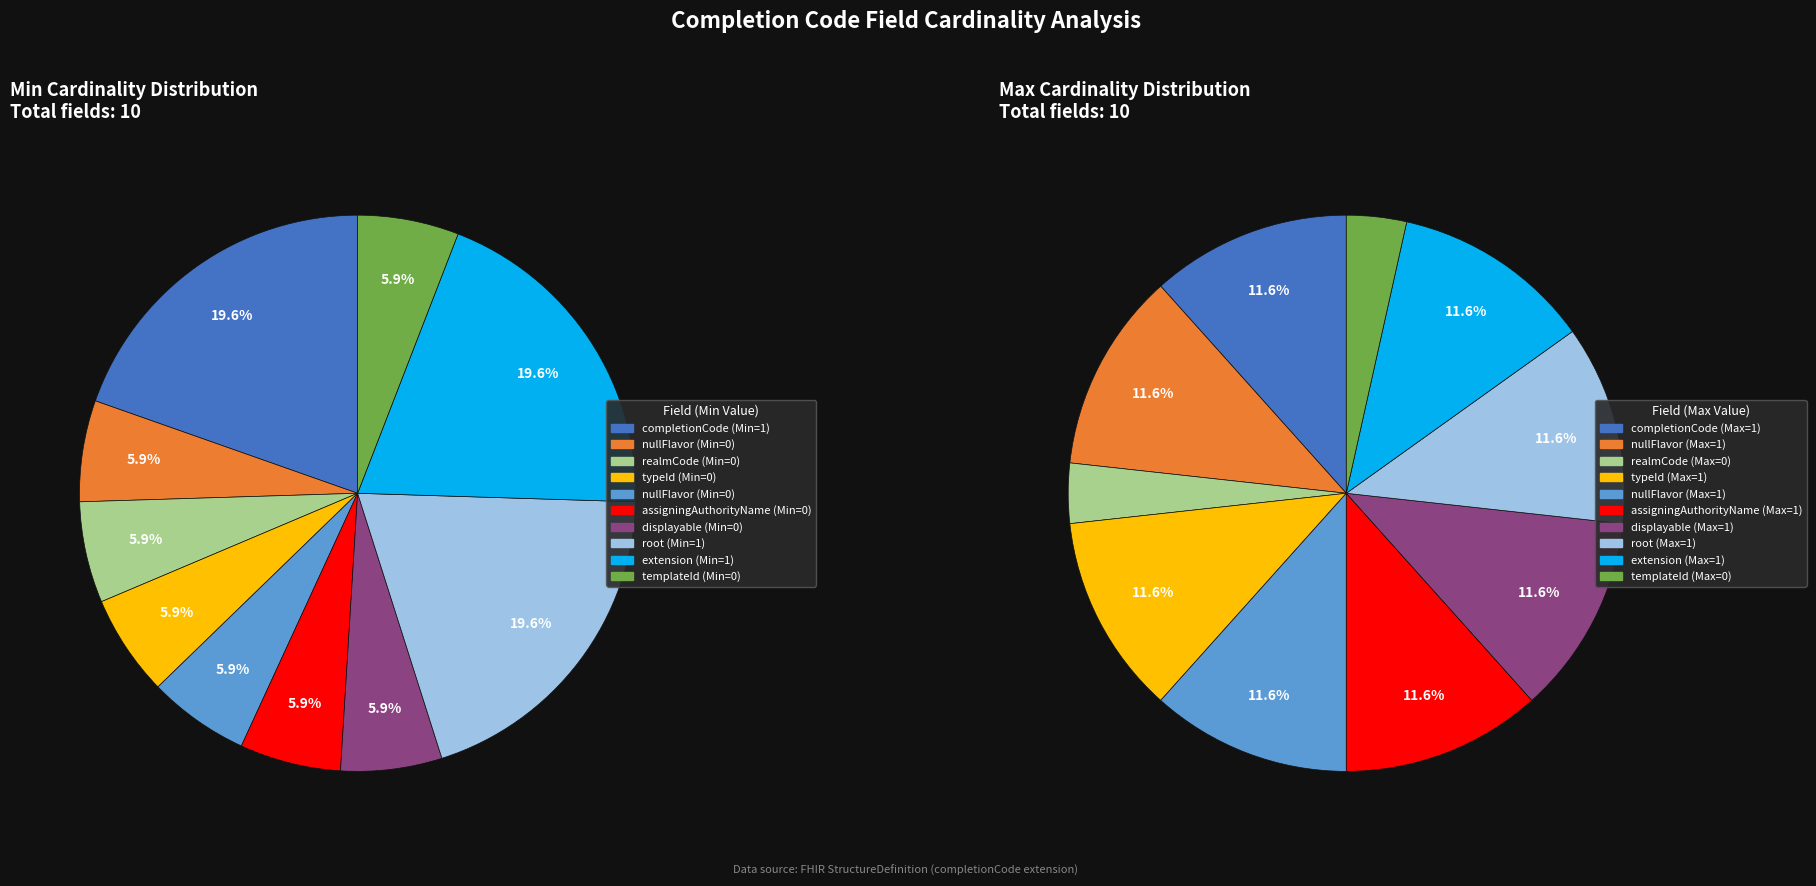

Combined, do 5 and 4 account for over 50%?

No